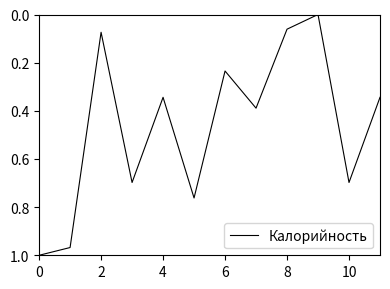

What is the difference between the maximum and second lowest values?

0.9